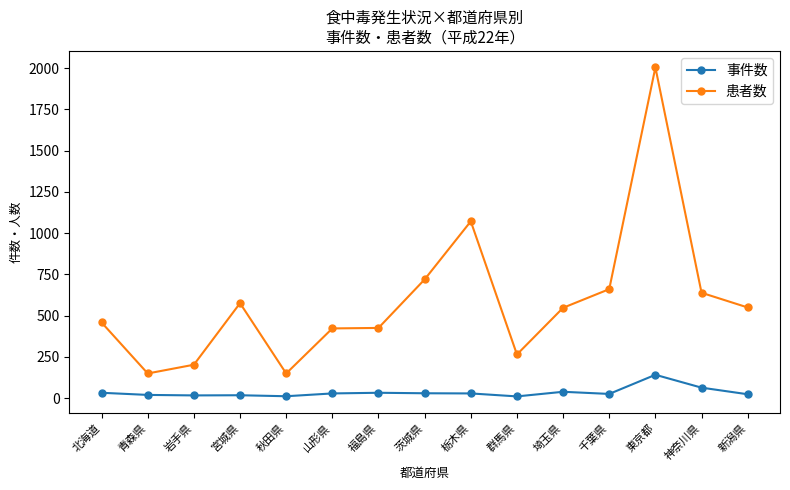

True or false: 患者数 and 事件数 cross at least once.

False